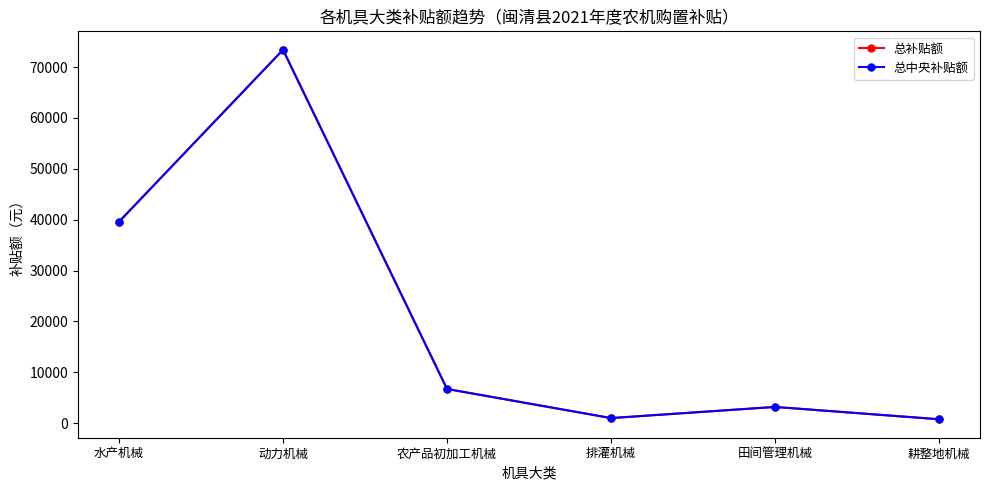

At which label does 总补贴额 reach its peak?

动力机械